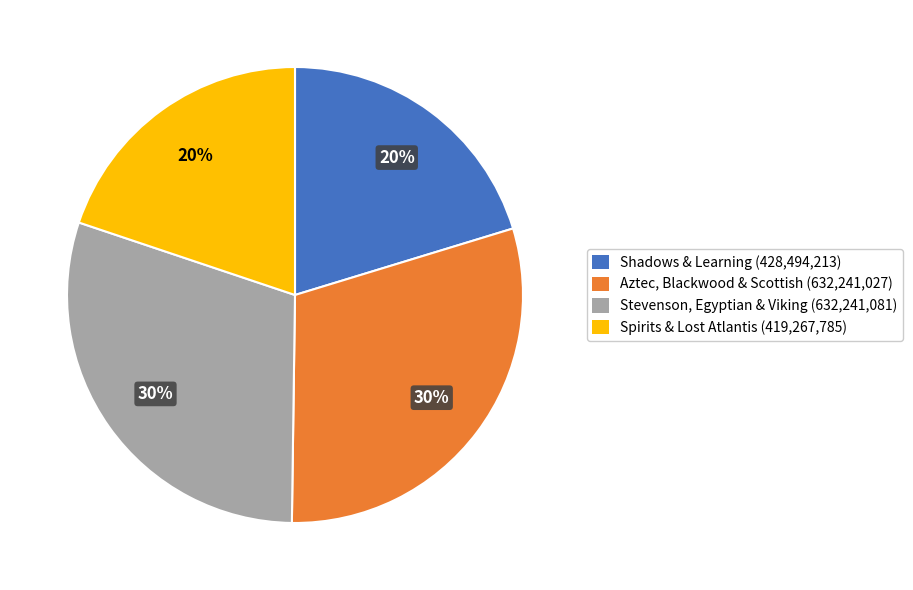

Is there a majority slice in this chart?

No